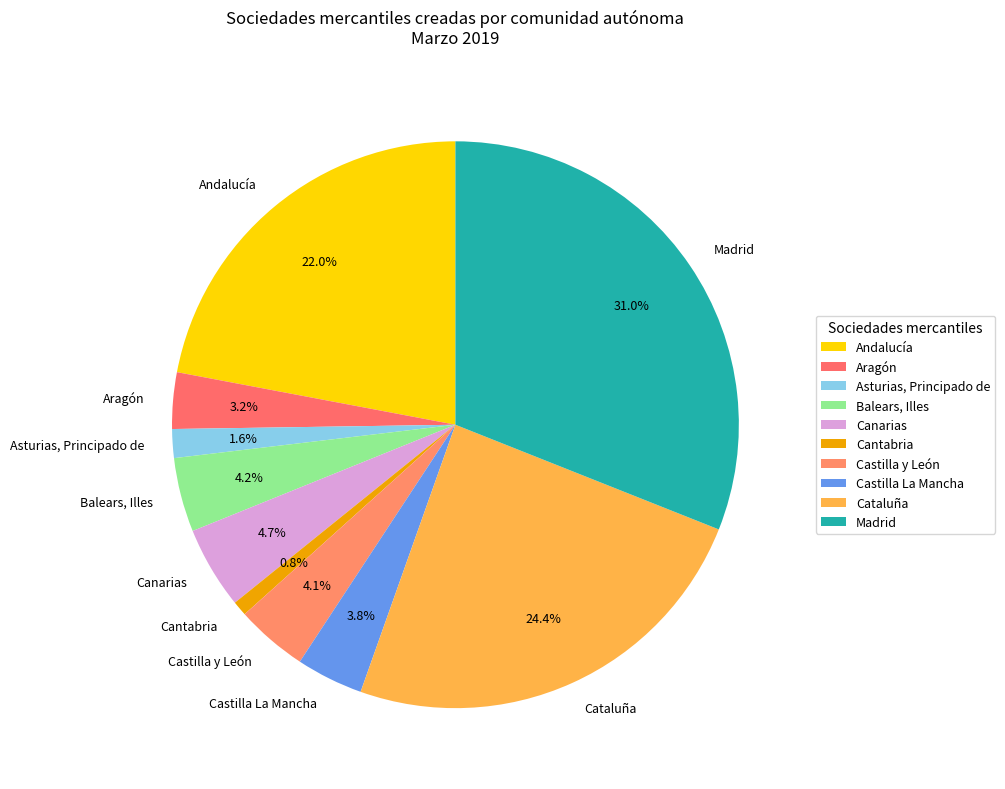

To the nearest percent, what percentage of the pie is Andalucía?

22%